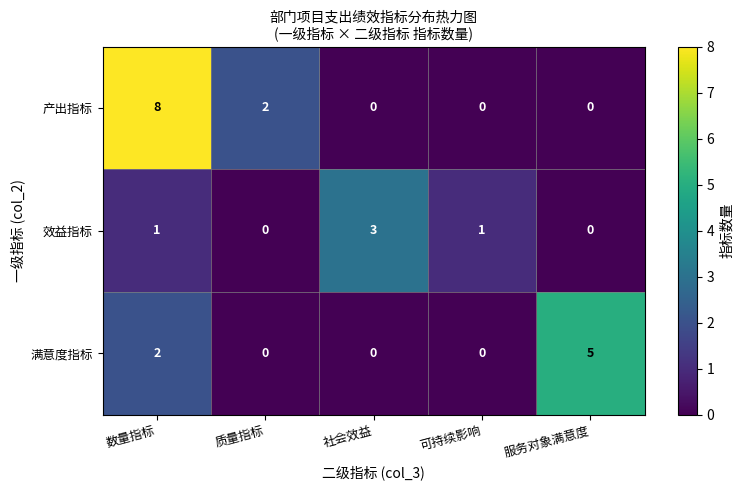

Where is 满意度指标 nearest to the value 2?

数量指标